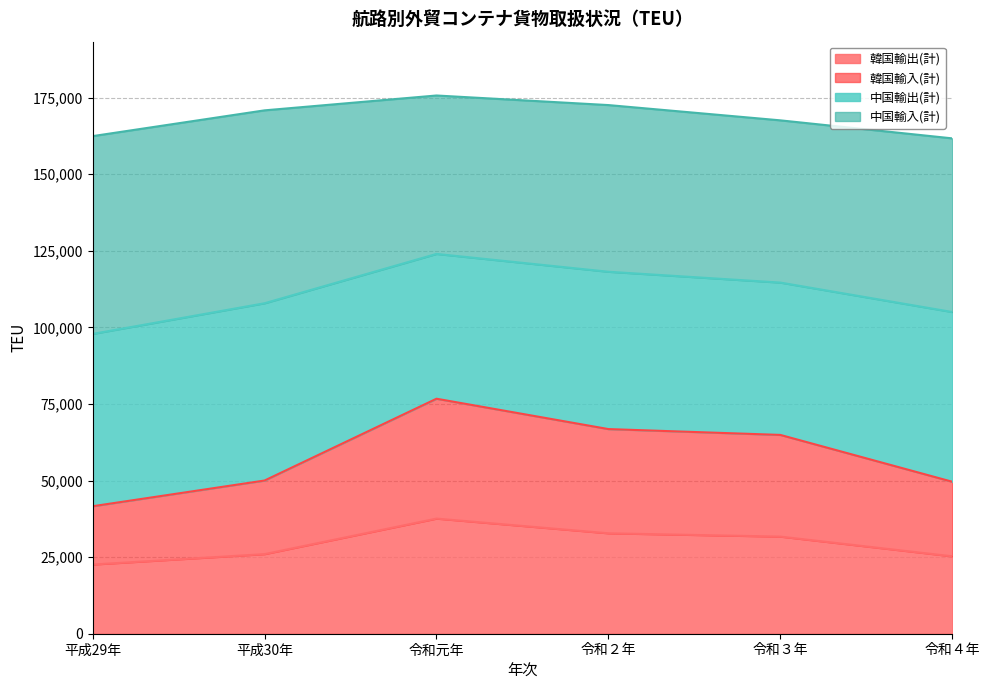

The 韓国輸出(計) series shows 37582 at 令和元年. True or false?

True